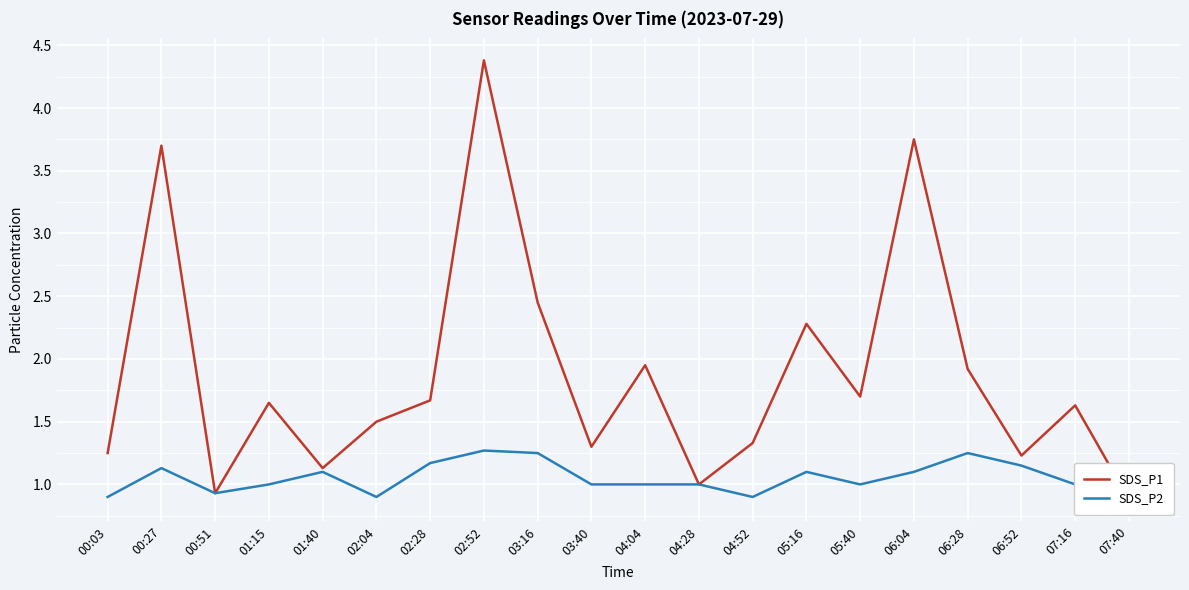

What is the smallest value displayed?

0.9